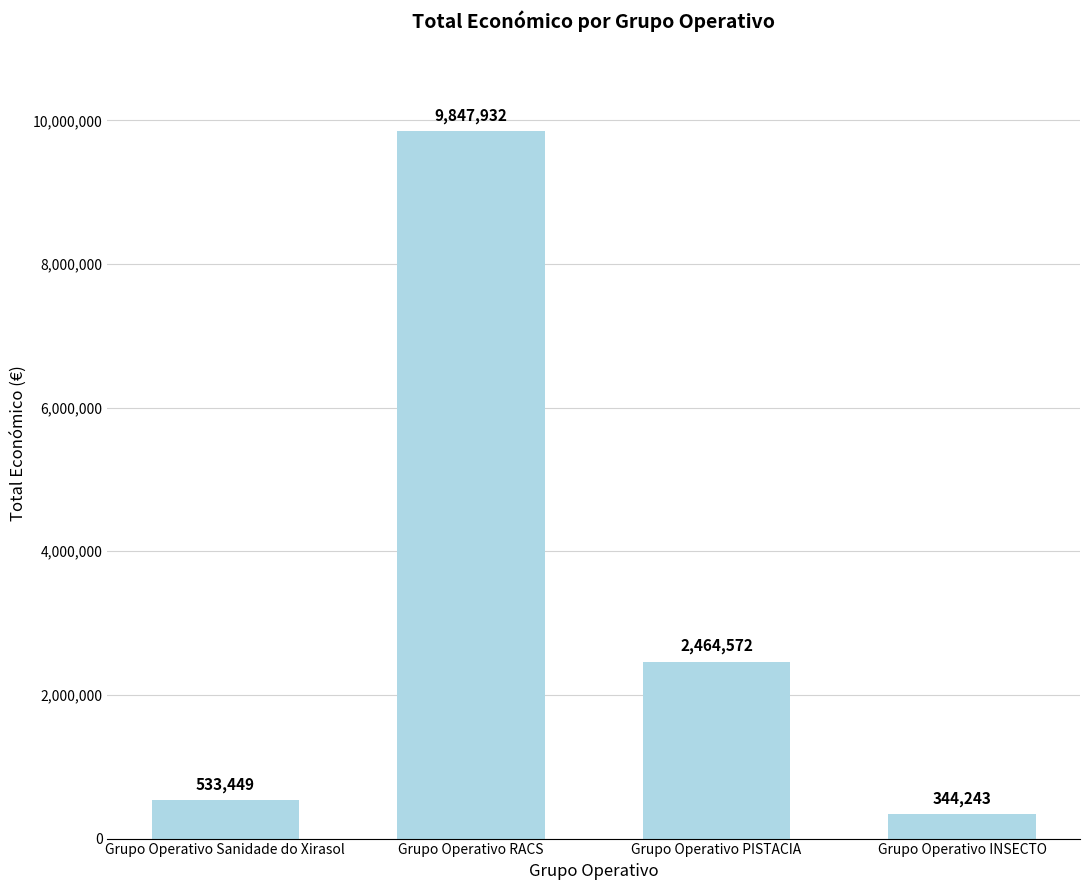

What is the greatest value displayed?

9847932